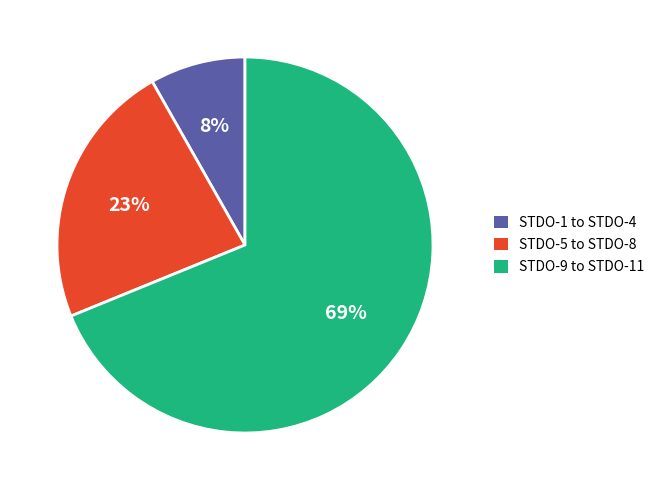

Is there any slice that represents more than half of the pie?

Yes